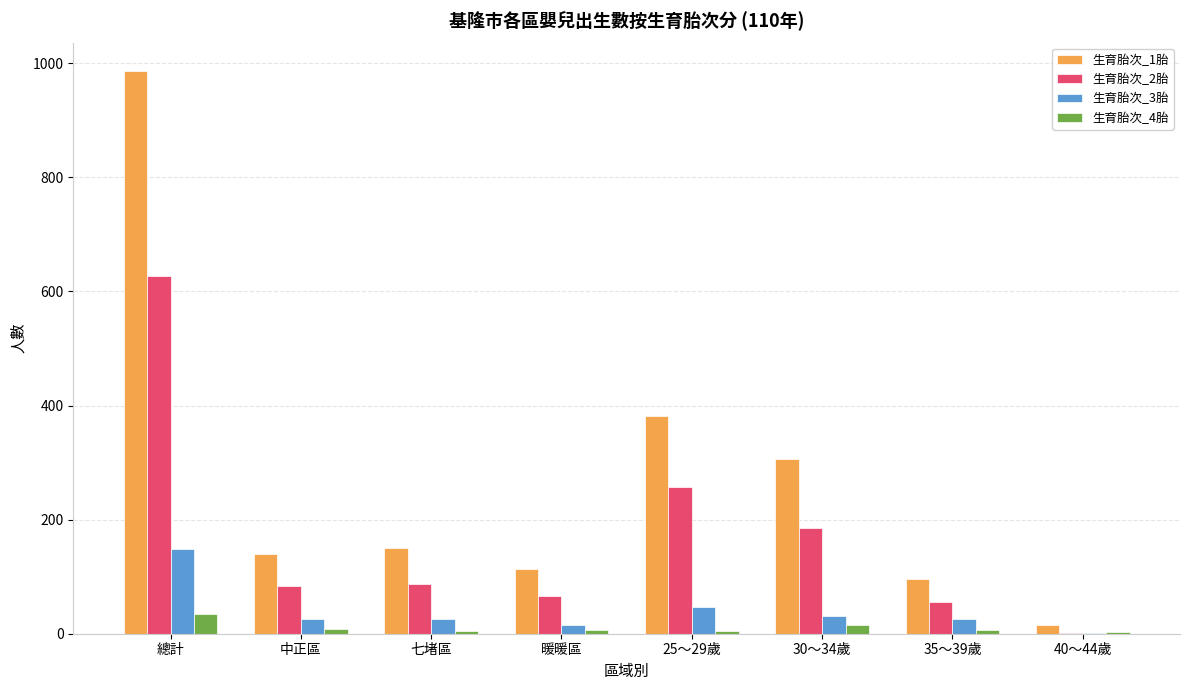

The 生育胎次_4胎 series shows 35 at 總計. True or false?

True